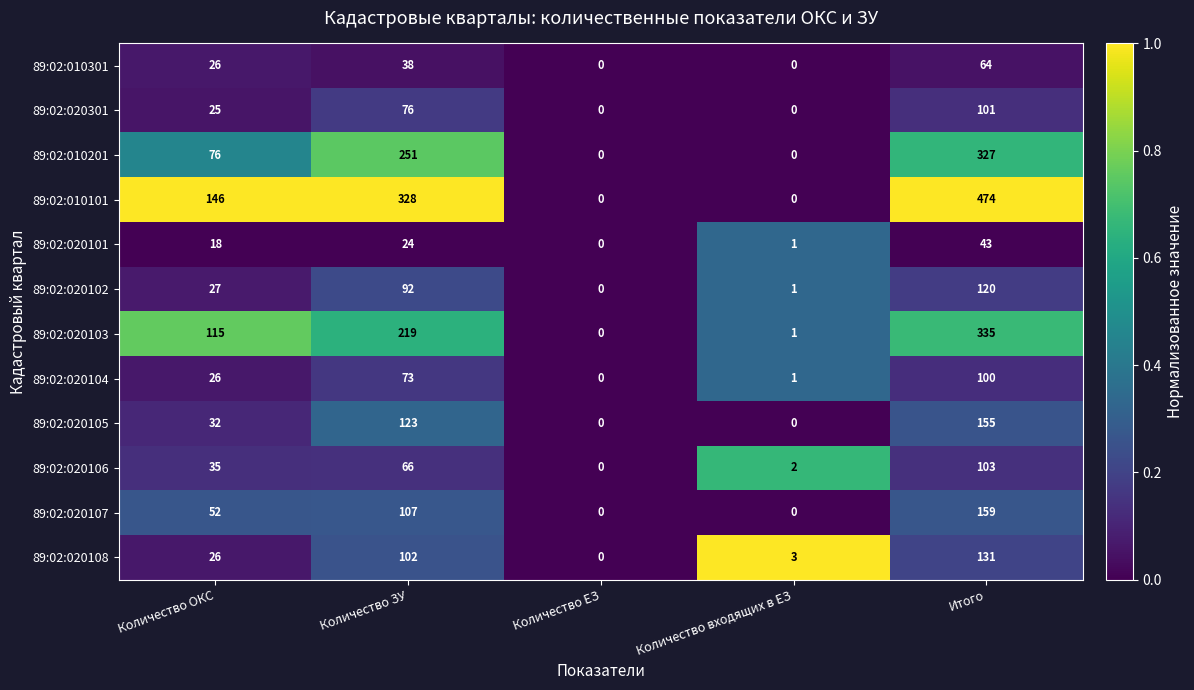

At which label is 89:02:020101 closest to 21?

Количество ОКС